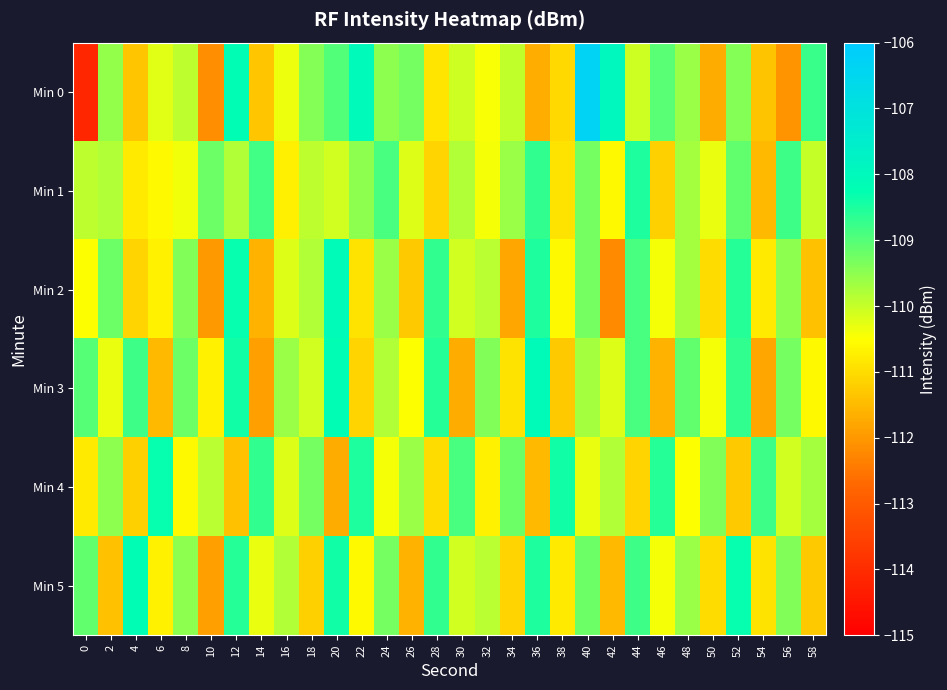

List the series in order of their peak value, lowest first.

Min 1, Min 4, Min 5, Min 2, Min 3, Min 0